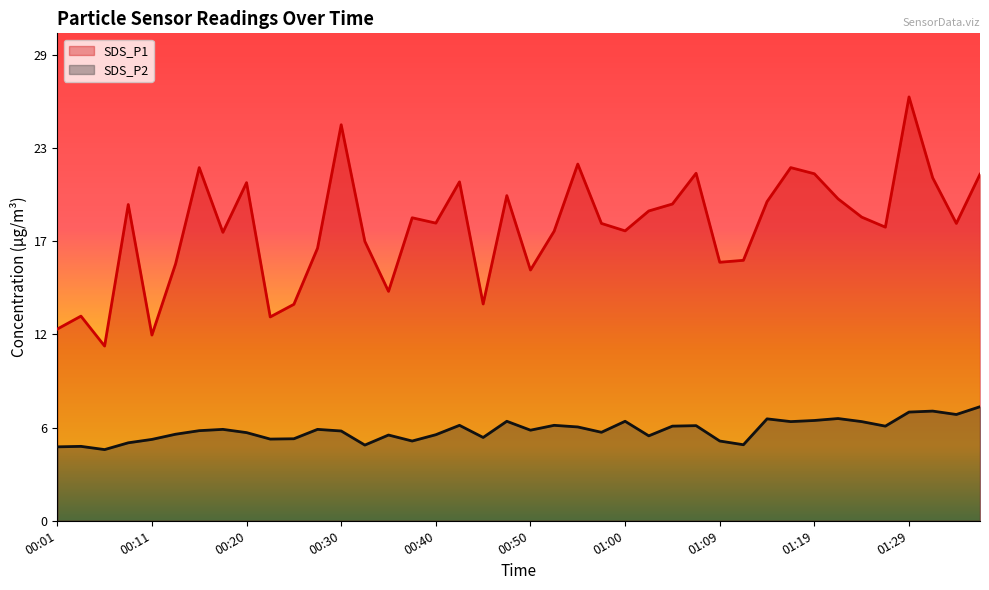

Is it true that SDS_P1 equals 17.8 at 00:18?

True